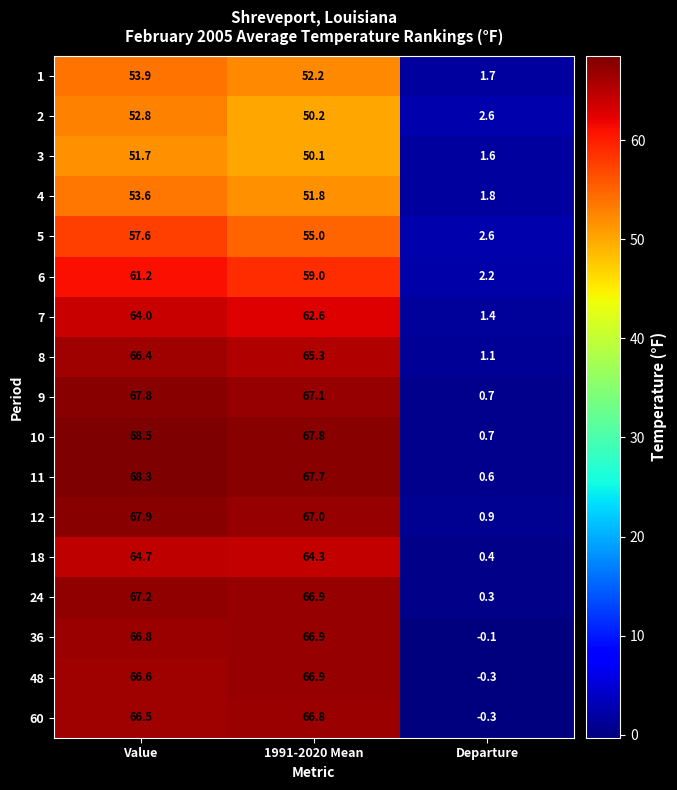

At which category is the sum across all series the highest?

Value